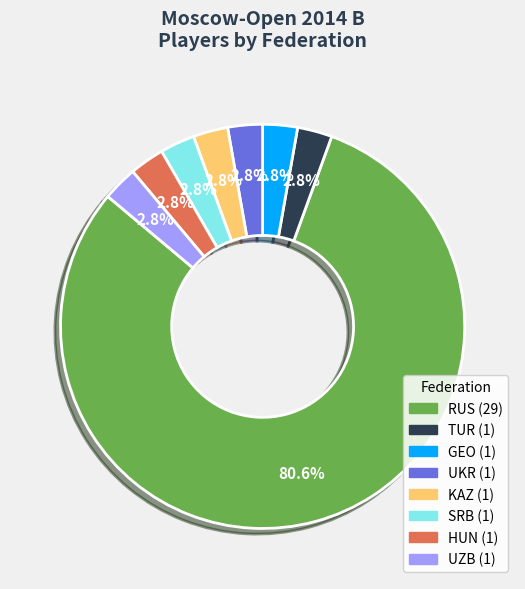

Is there any slice that represents more than half of the pie?

Yes